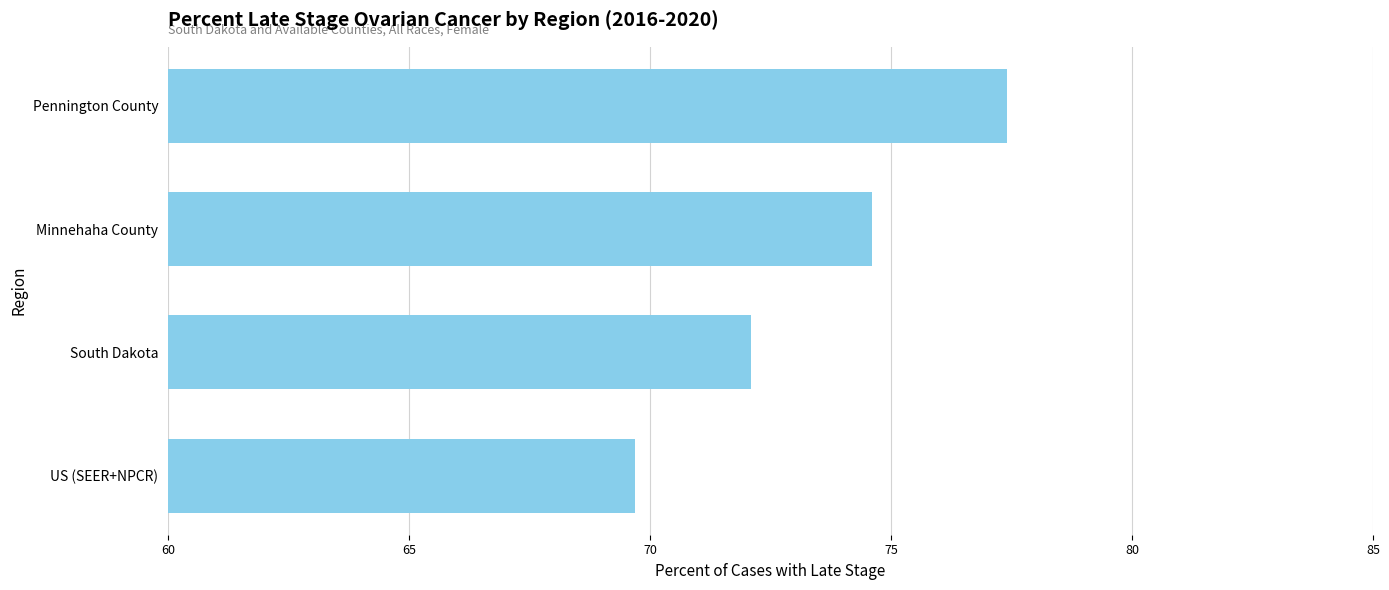

How many series are shown in this chart?

1